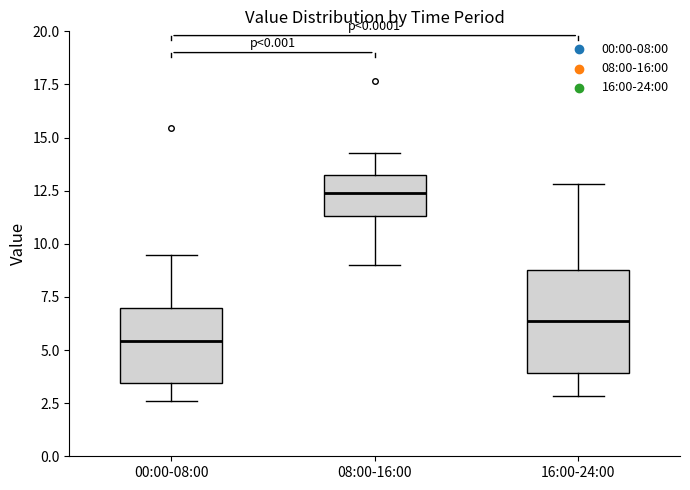

Which box's median line is the lowest?

00:00-08:00